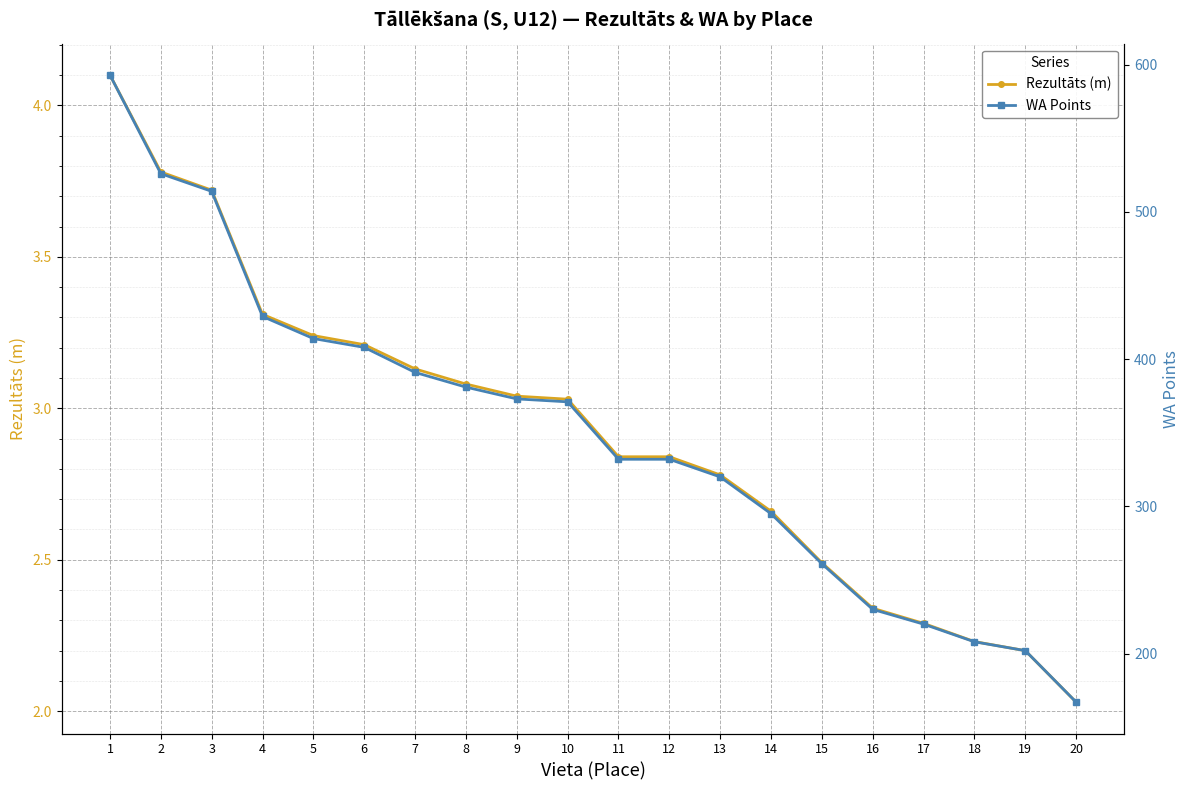

Between 5 and 7, which series saw the biggest shift?

WA Points